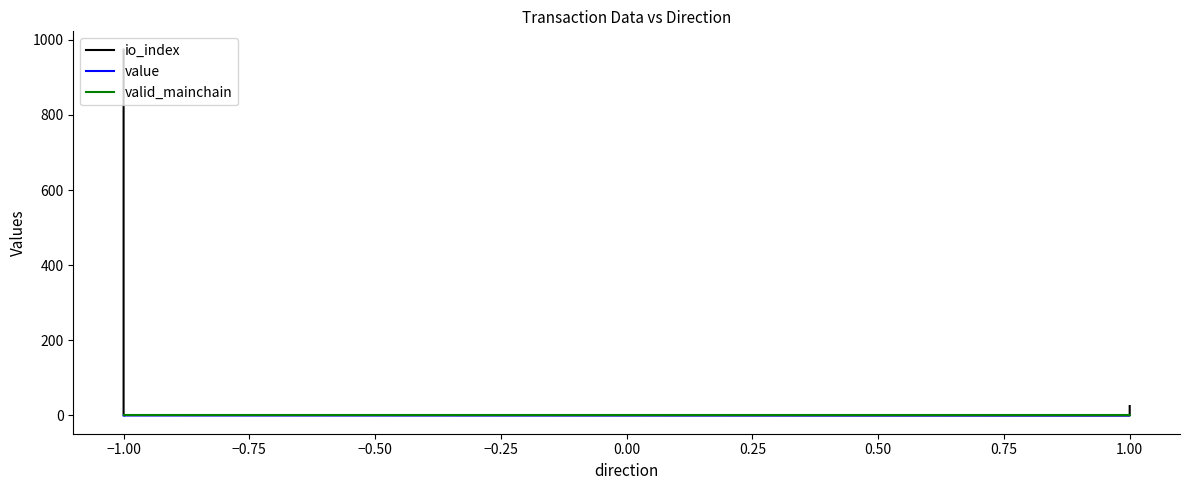

At how many categories does at least one series exceed 105?

1